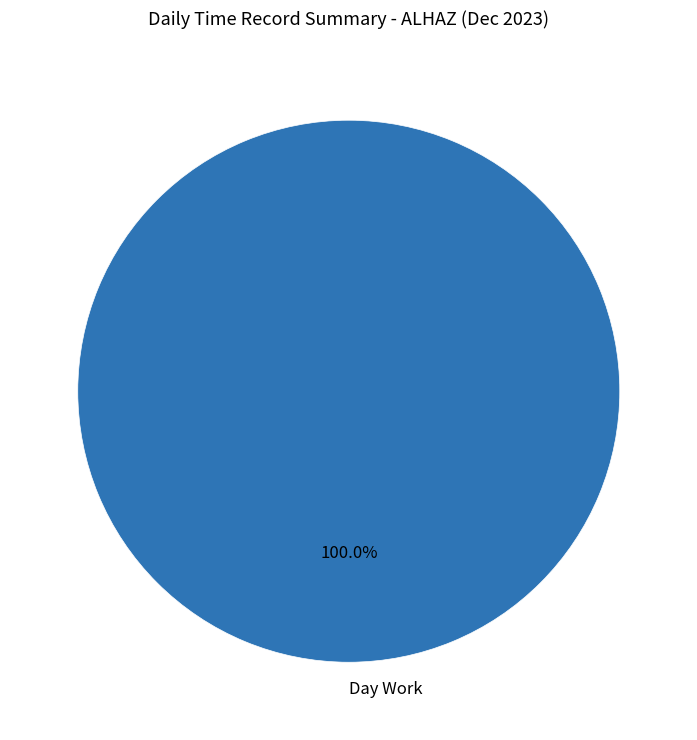

Which slice represents more than half of the pie?

Day Work